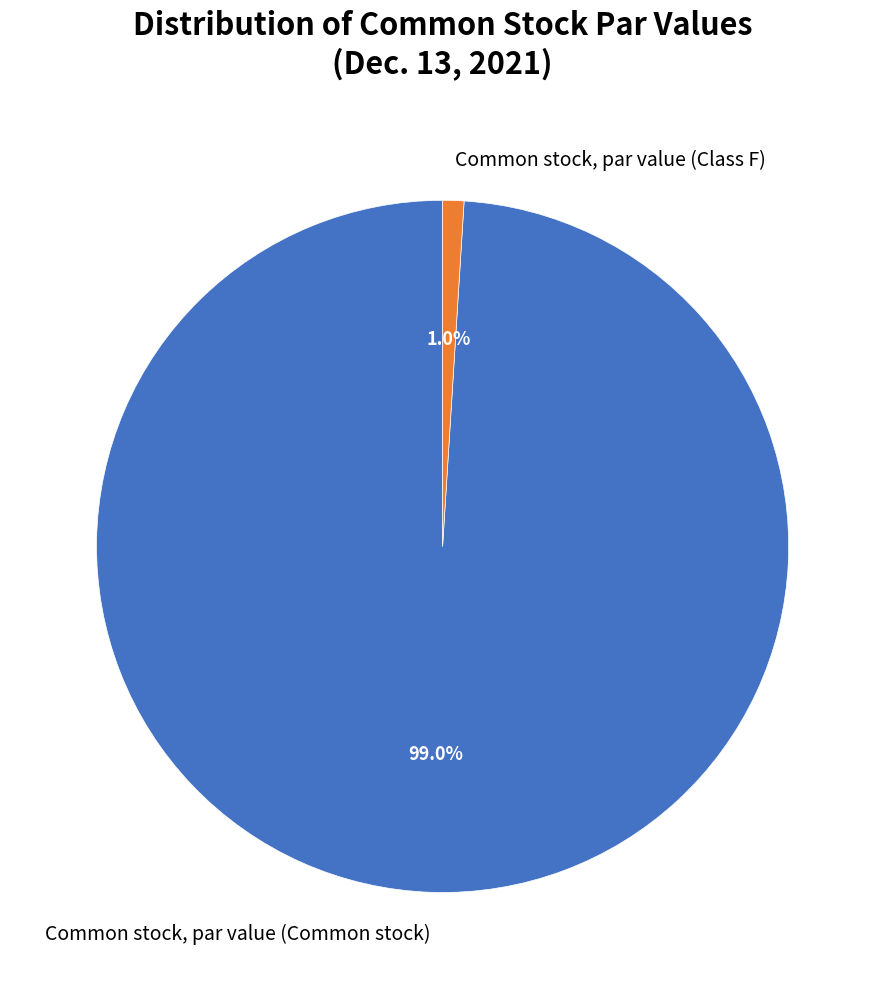

Is it true that Common stock, par value (Class F) is 8% of the pie?

False